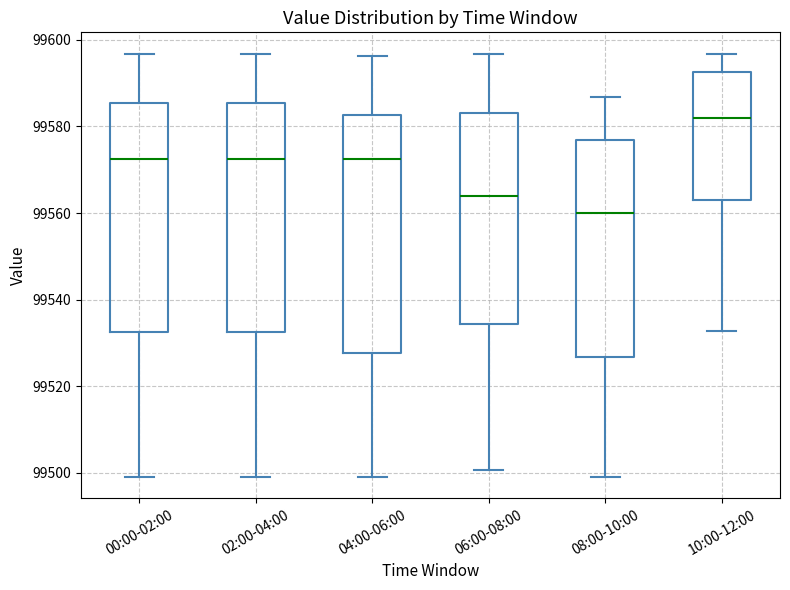

Reading left to right, transcribe this box plot: for each box, give where its median line is, the range the box spans, and where its two whiskers end, as read against the y-axis. The values are not printed on the chart, so give them approximately, as read against the axis.

00:00-02:00: median 99572, box 99532 to 99586, whiskers 99500 to 99596
02:00-04:00: median 99572, box 99532 to 99586, whiskers 99500 to 99596
04:00-06:00: median 99572, box 99528 to 99582, whiskers 99500 to 99596
06:00-08:00: median 99564, box 99534 to 99584, whiskers 99500 to 99596
08:00-10:00: median 99560, box 99526 to 99576, whiskers 99500 to 99586
10:00-12:00: median 99582, box 99562 to 99592, whiskers 99532 to 99596